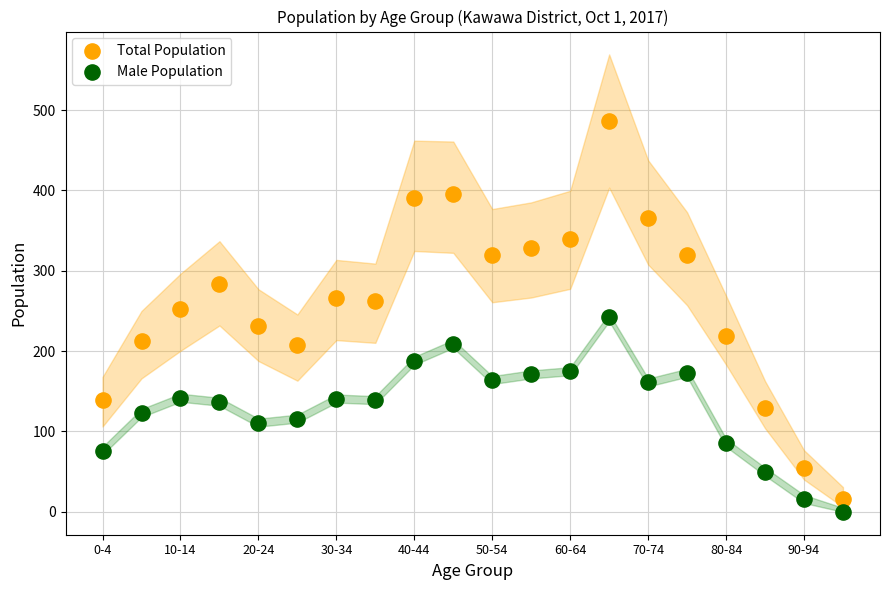

What are all the series names shown in the legend?

Total Population, Male Population